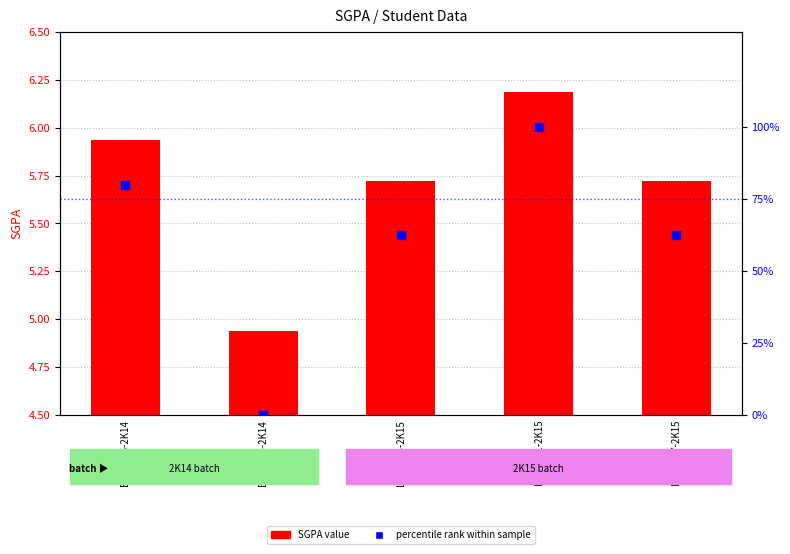

At which category is the sum across all series the highest?

LEIC-971-2K15